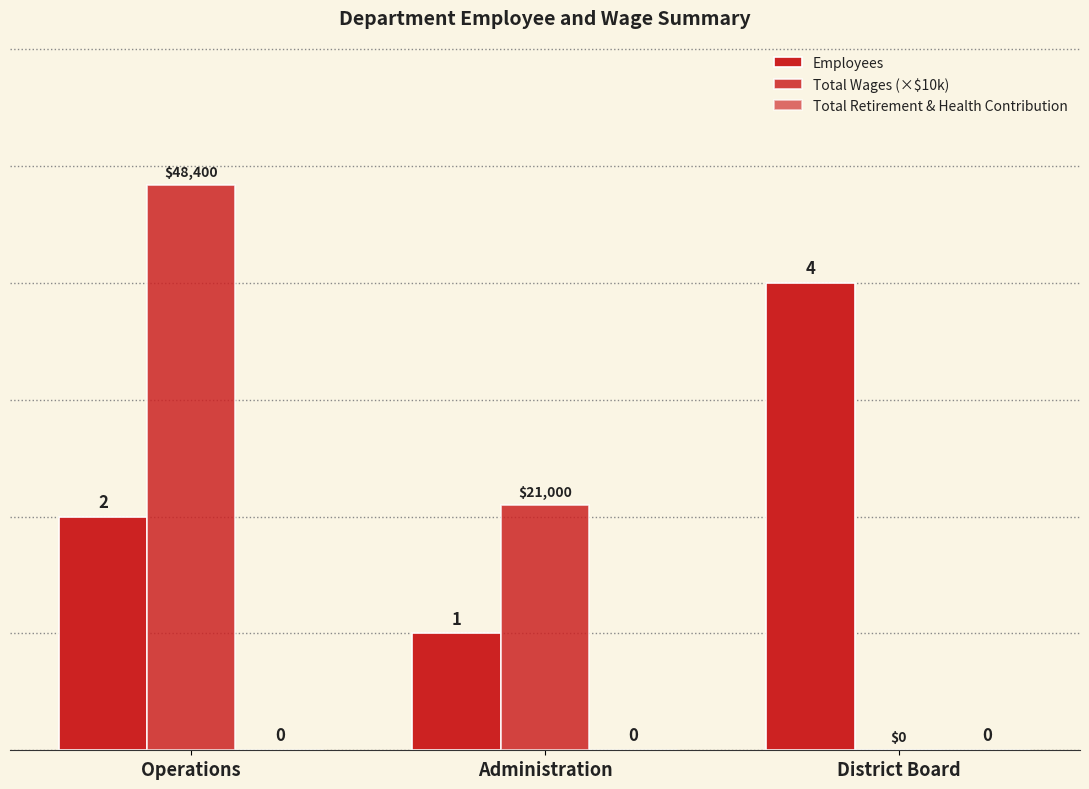

Count the number of categories in the chart.

3